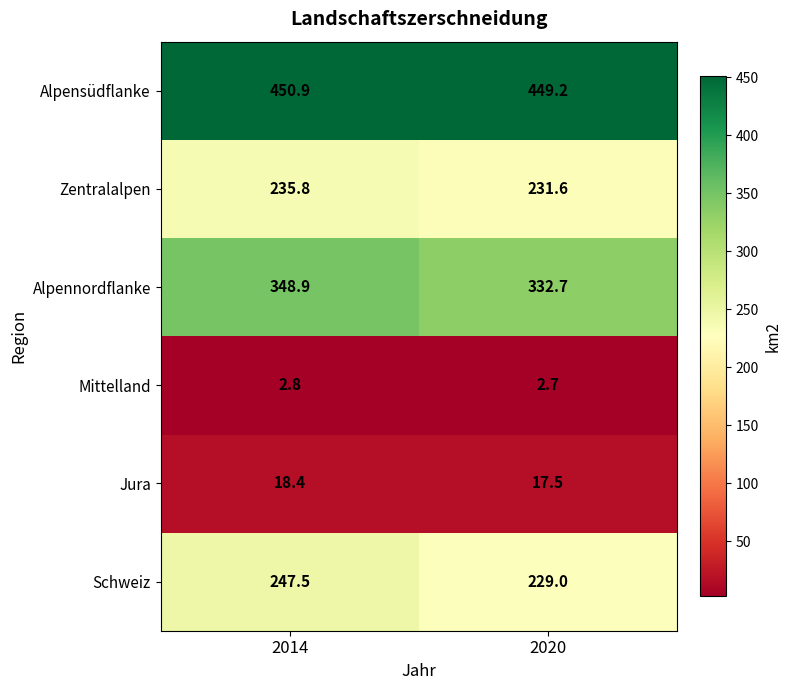

Rank the series at 2014 from lowest to highest value.

Mittelland, Jura, Zentralalpen, Schweiz, Alpennordflanke, Alpensüdflanke